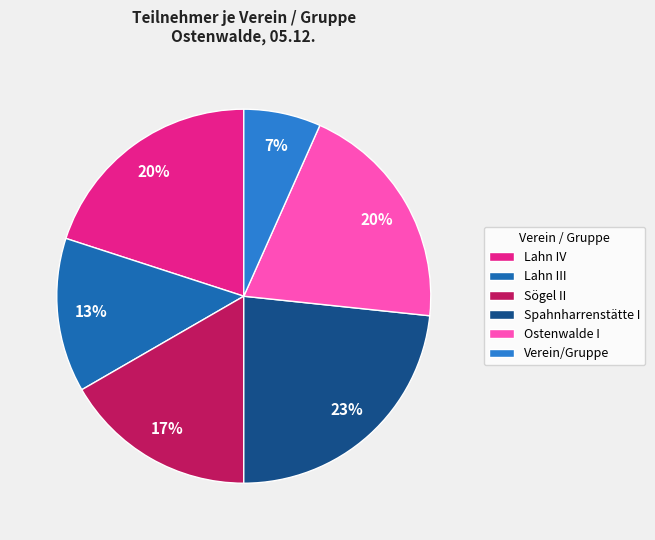

Is it true that Ostenwalde I is 30% of the pie?

False